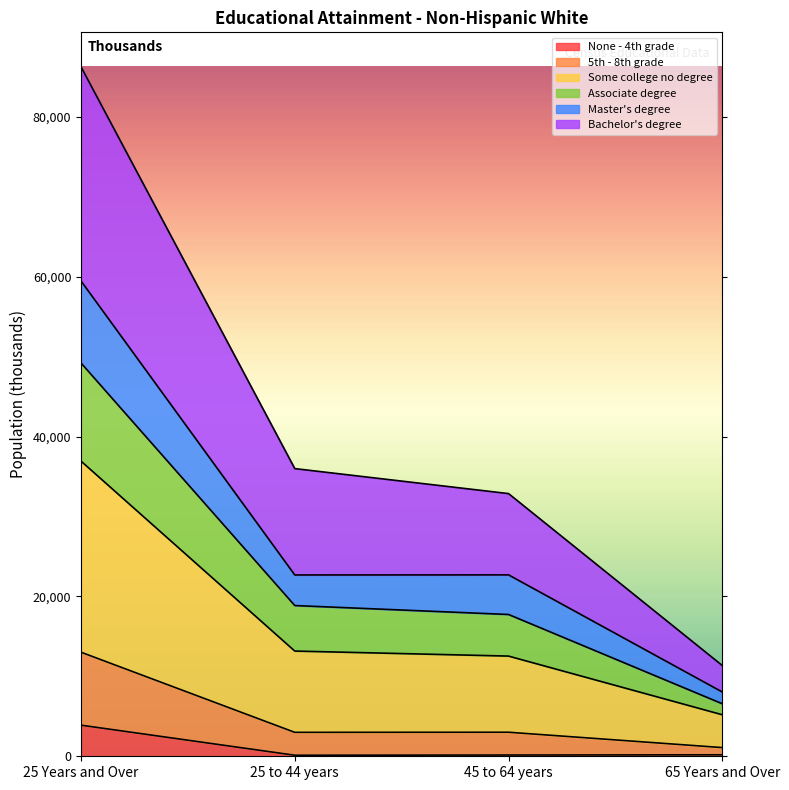

How many lines are shown in the chart?

6